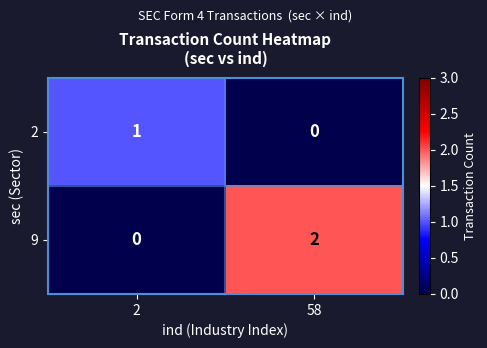

Rank the series by their maximum value, from lowest to highest.

2, 9